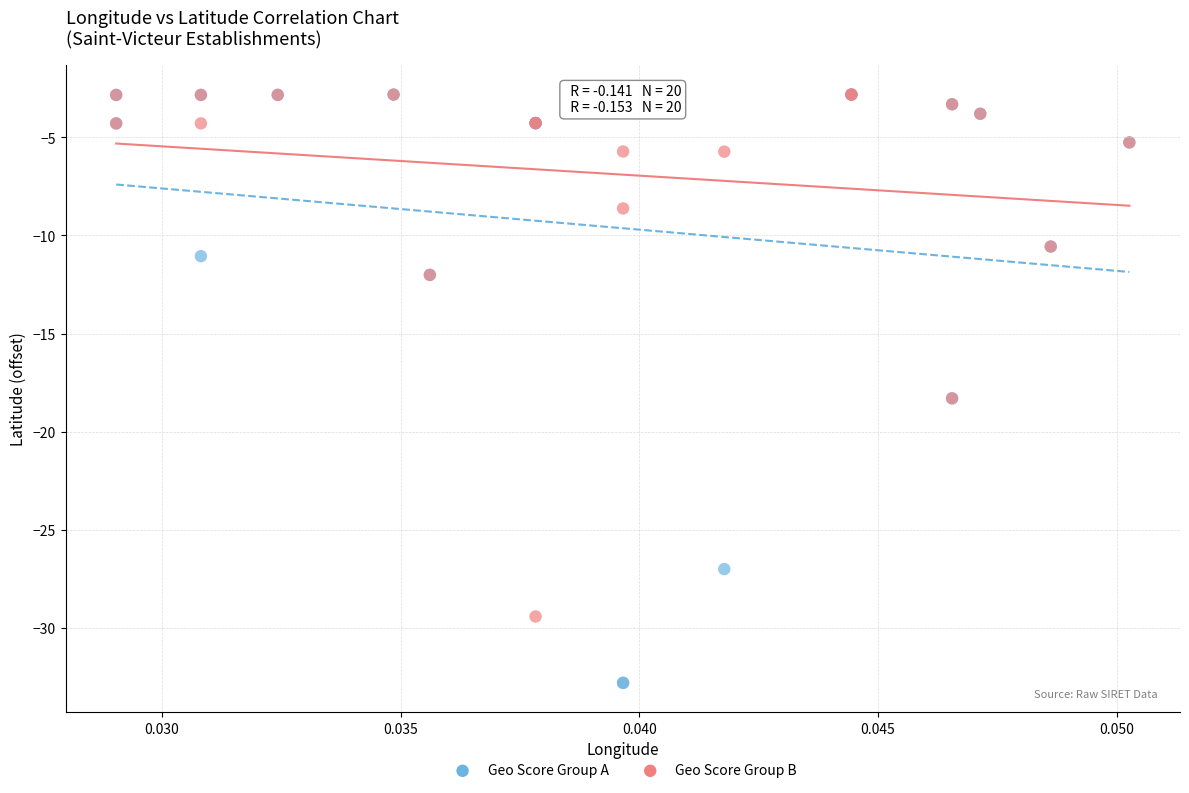

Which series contains the lowest Y value?

Geo Score Group A